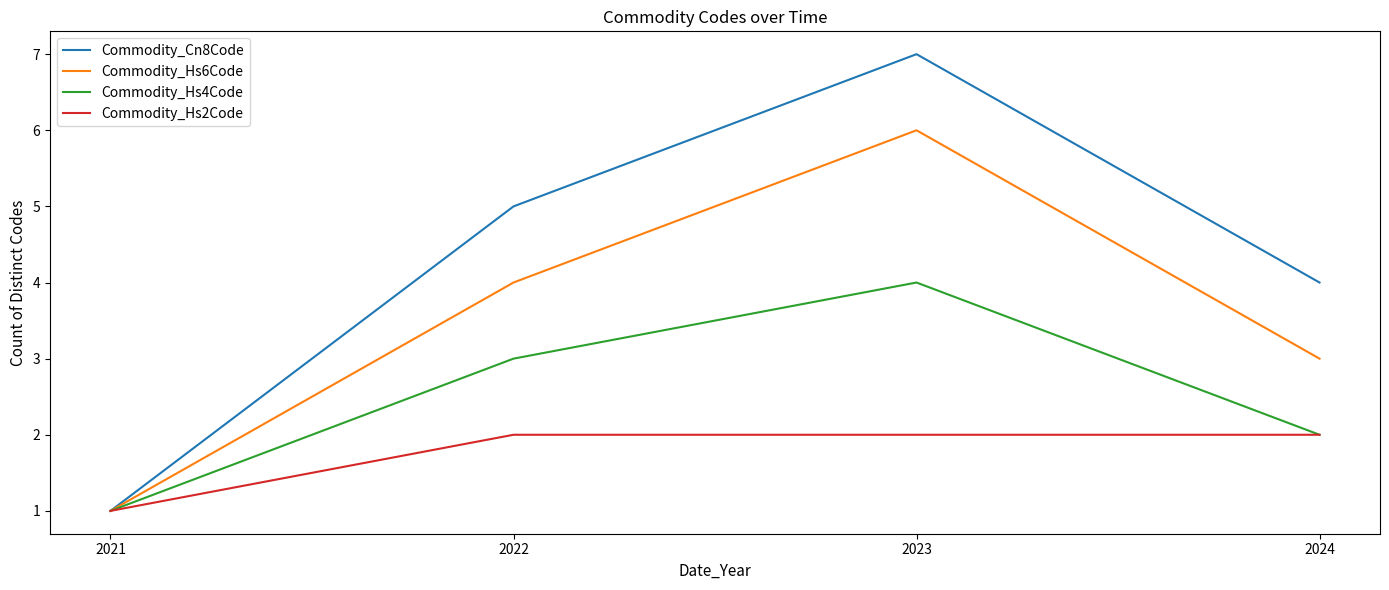

What is the difference between the Commodity_Cn8Code values at 2023 and 2024?

3